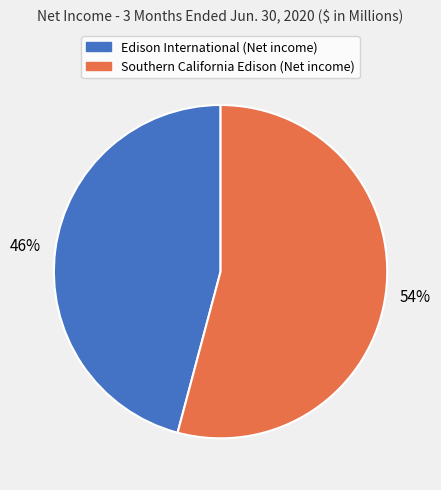

To the nearest percent, what is the difference between the Southern California Edison (Net income) and Edison International (Net income) slice percentages?

8%